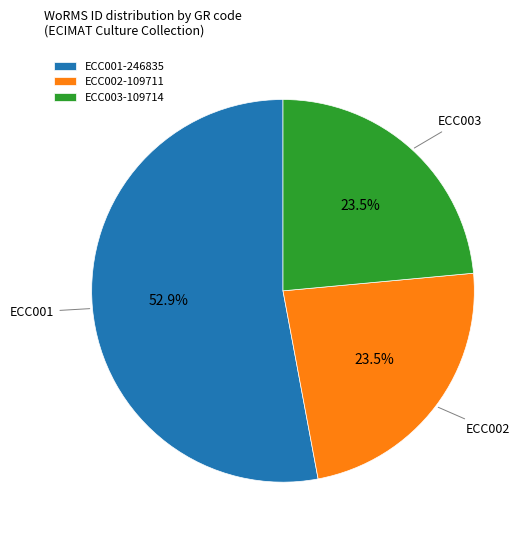

How many slices are in this pie chart?

3